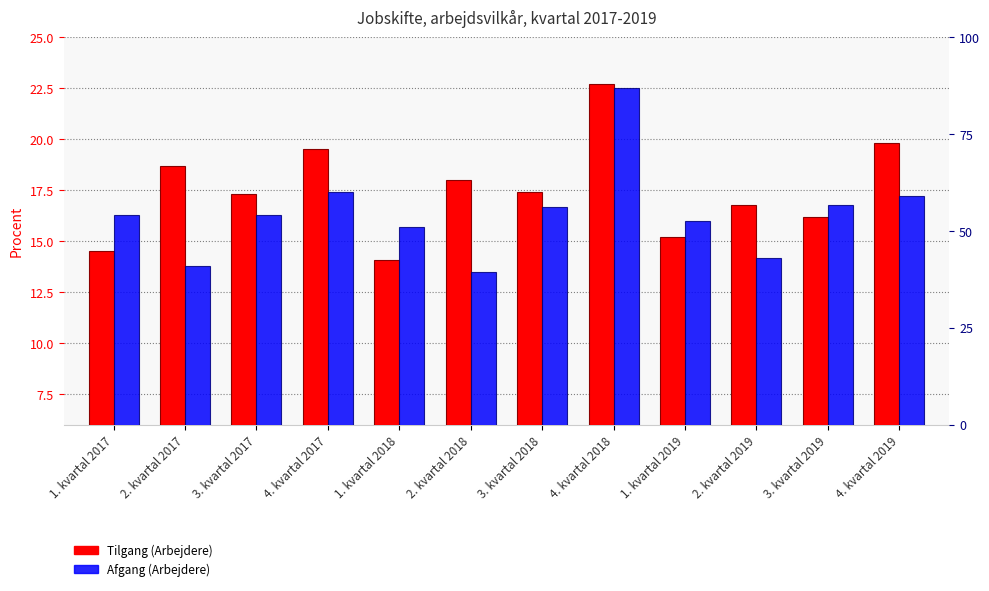

The value of Tilgang (Arbejdere) at 2. kvartal 2019 is 5.4. True or false?

False